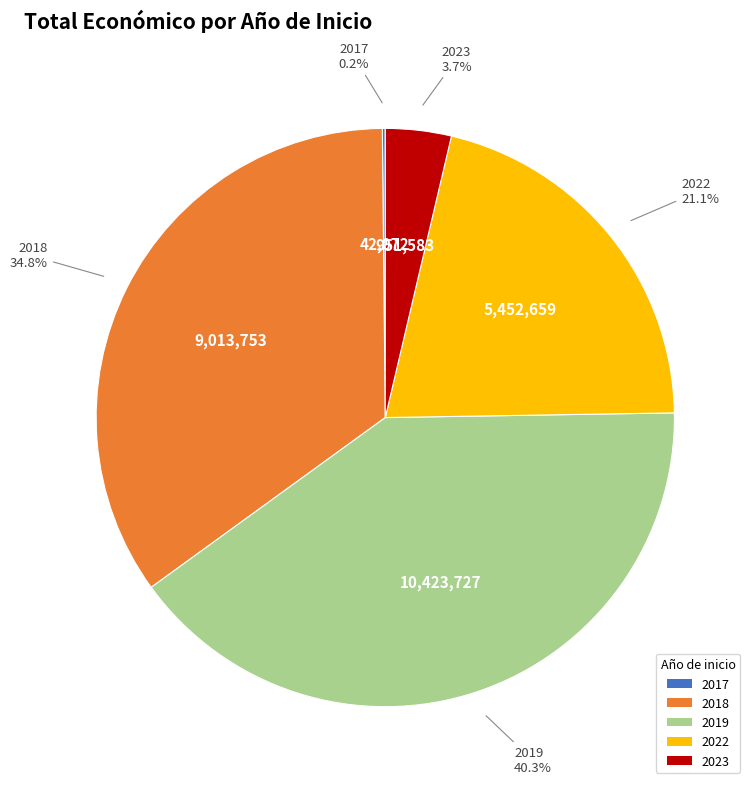

Which has a higher value, 2022 or 2018?

2018